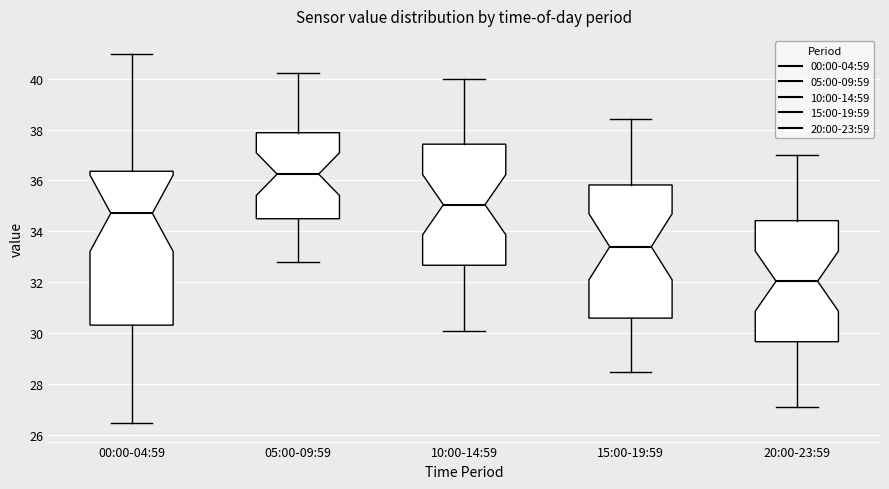

Where is the lower edge of the box for 20:00-23:59 on the y-axis? The values are not printed on the chart, so give them approximately, as read against the axis.

29.6